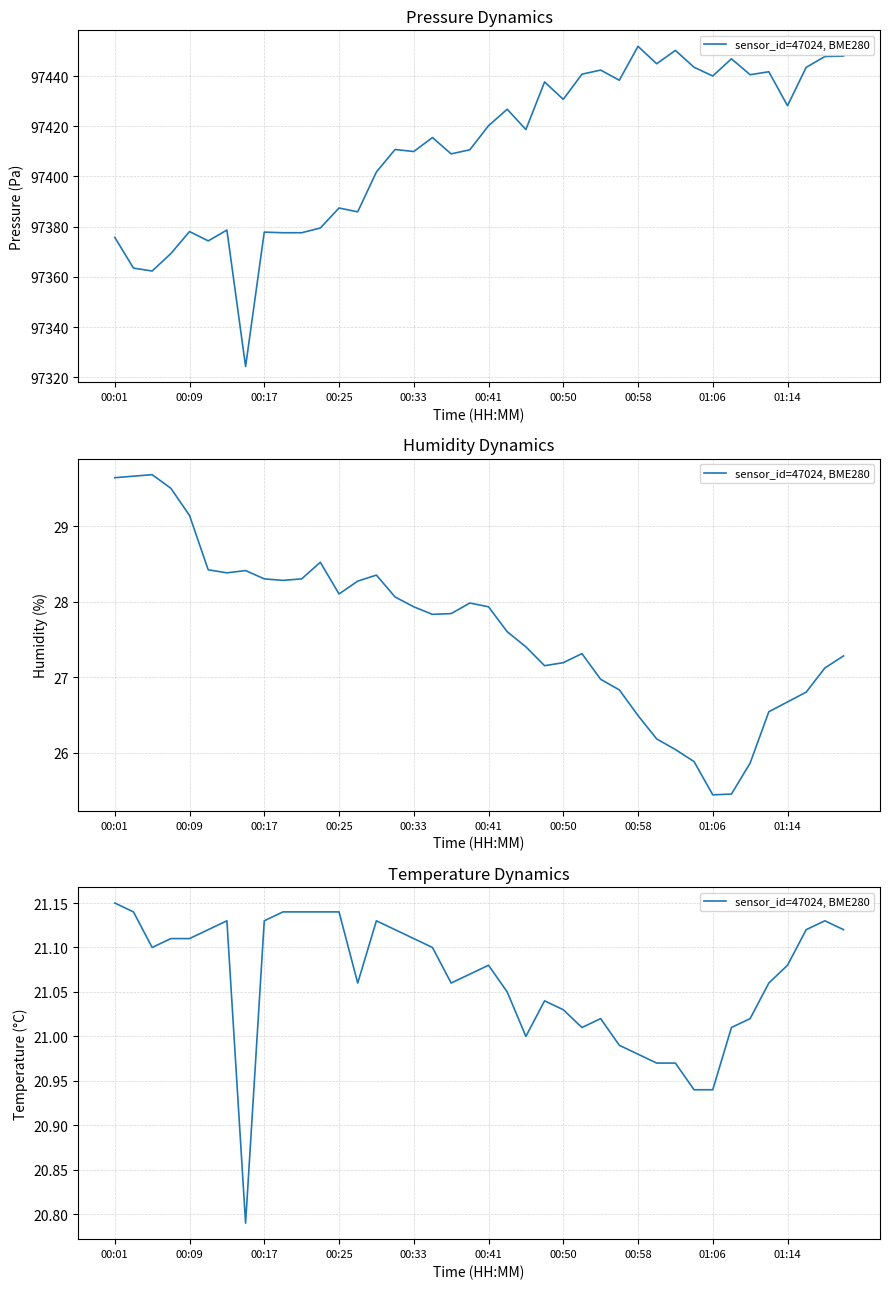

What position from the left is 00:33?

17